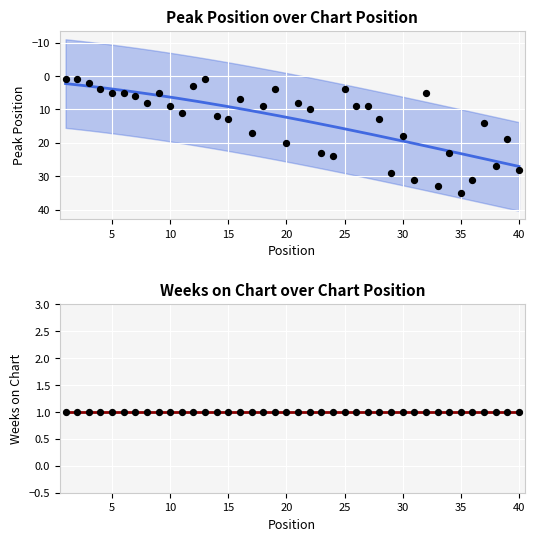

What is the change in value from 8 to 28?

+5